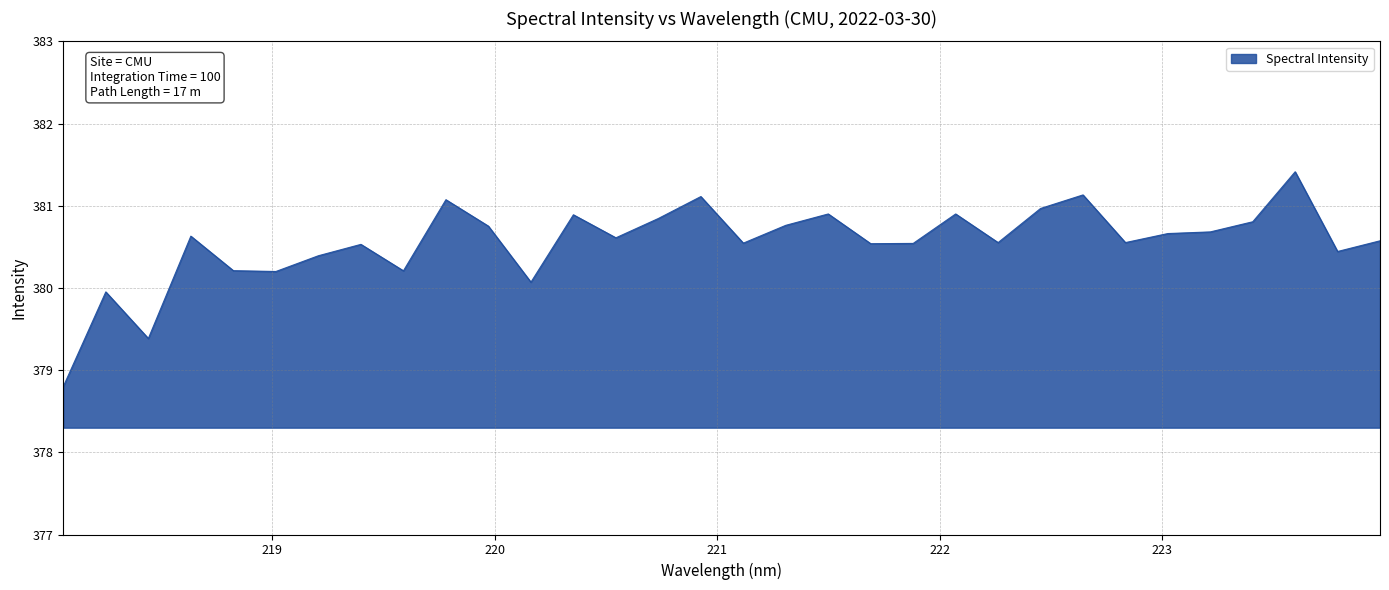

What is the difference between the maximum and minimum values?

2.6